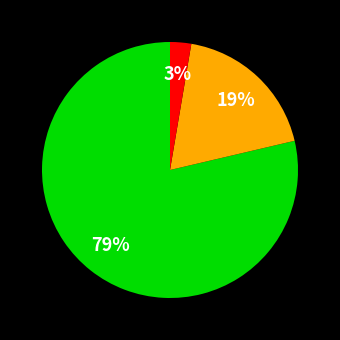

To the nearest percent, what is the average slice percentage?

33%